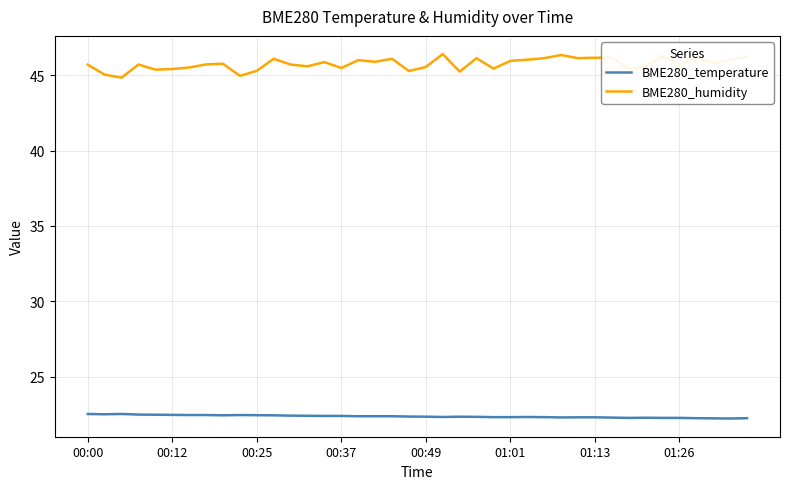

Which series has the widest spread of values?

BME280_humidity